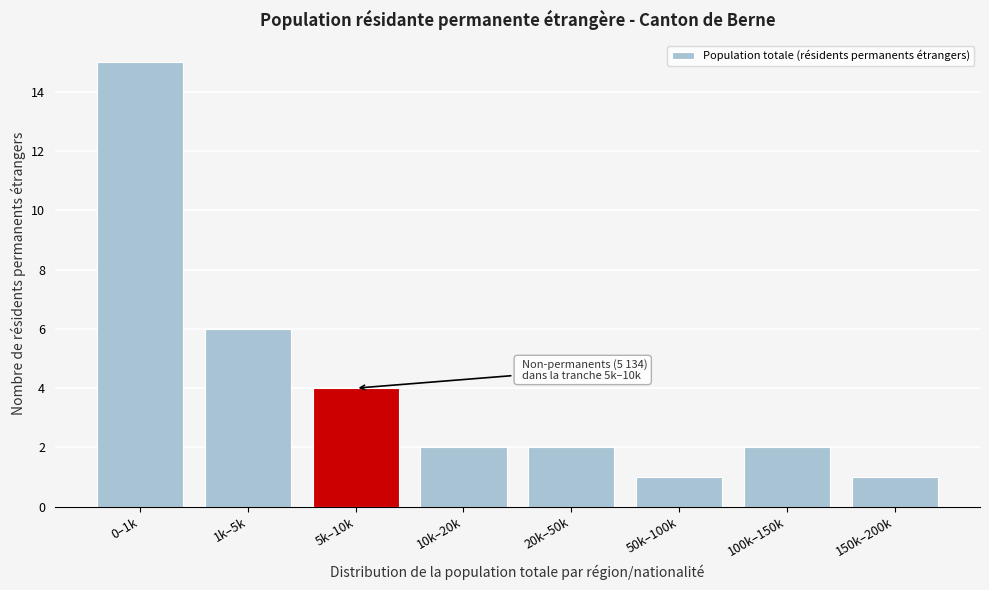

Reading left to right, extract all data points from this chart.

15	6	4	2	2	1	2	1